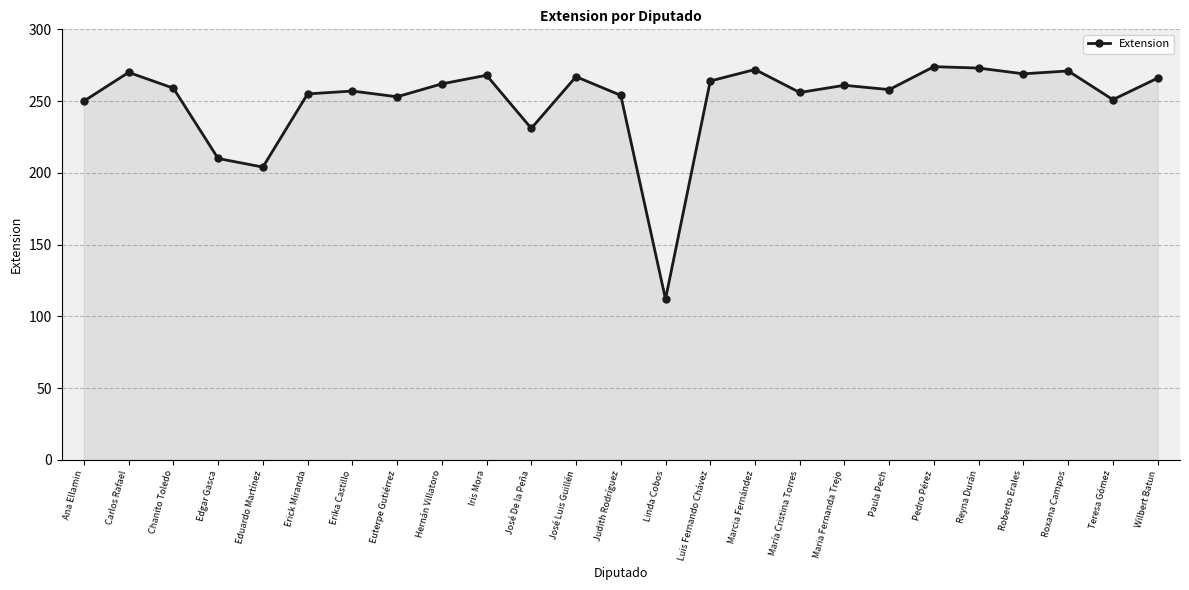

What is the difference between the second highest and minimum values?

161